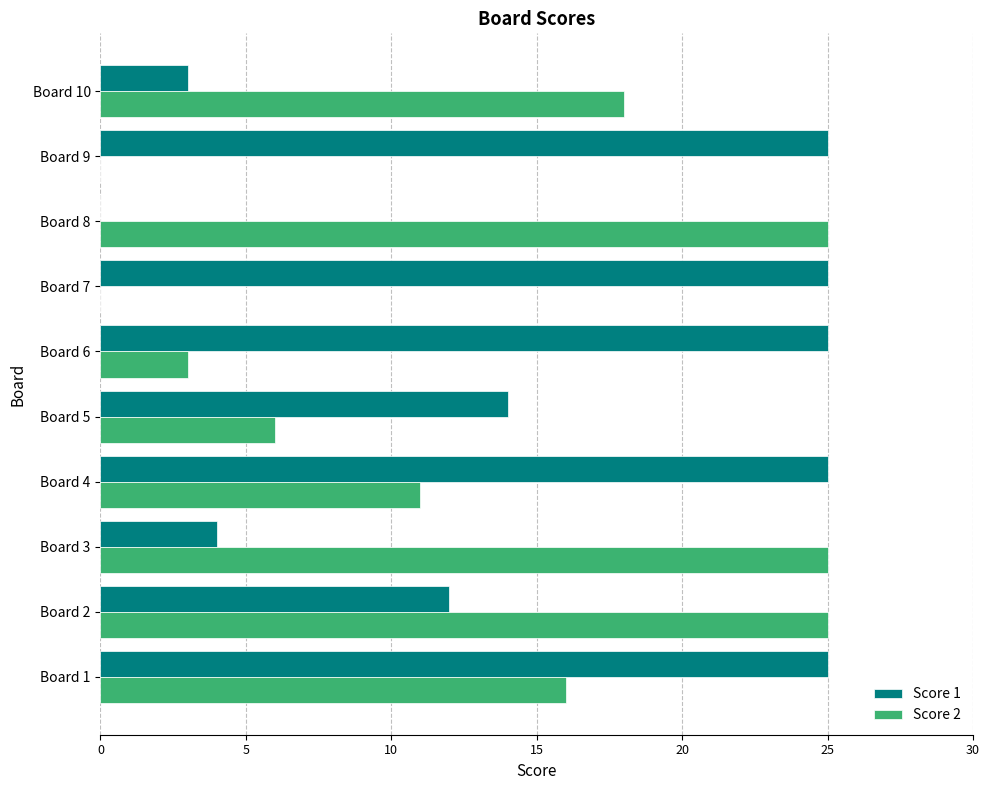

Is the value of Score 1 at Board 8 greater than the value of Score 2 at Board 3?

No